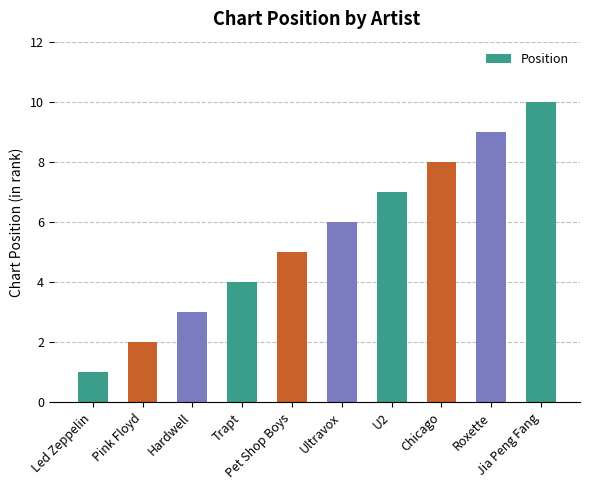

How many bars are there in total?

10